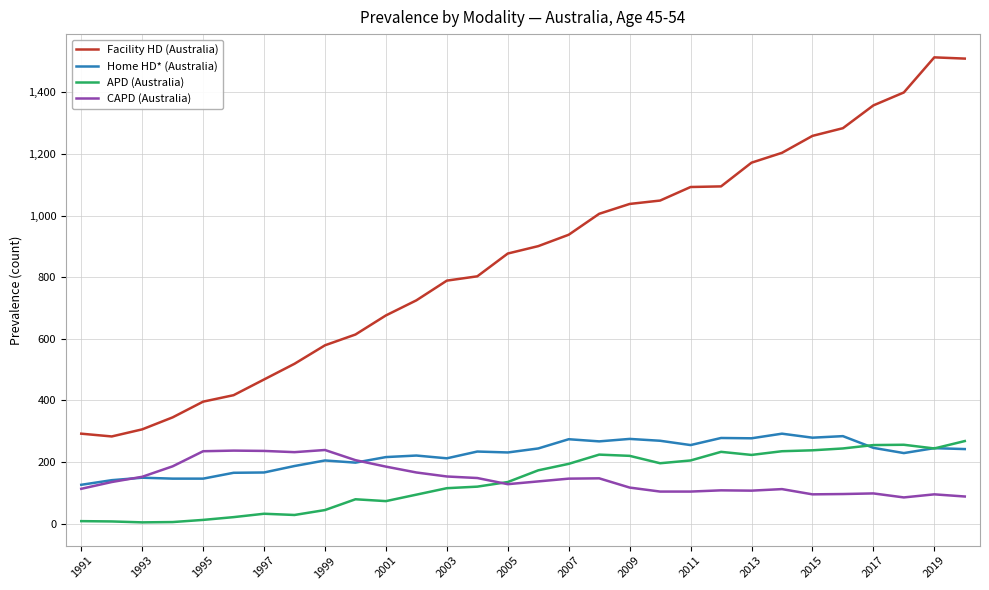

True or false: CAPD (Australia) and Home HD* (Australia) intersect in this chart.

True